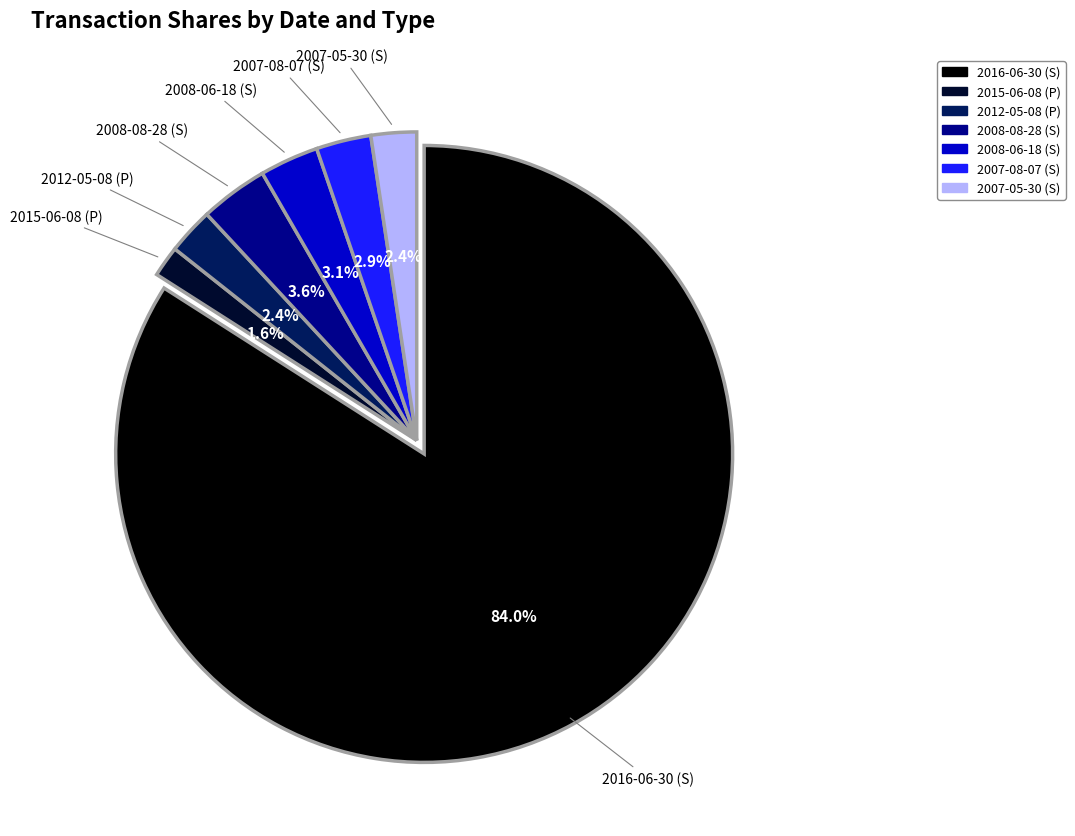

How much of the chart is everything except 2008-06-18 (S)?

96.9%